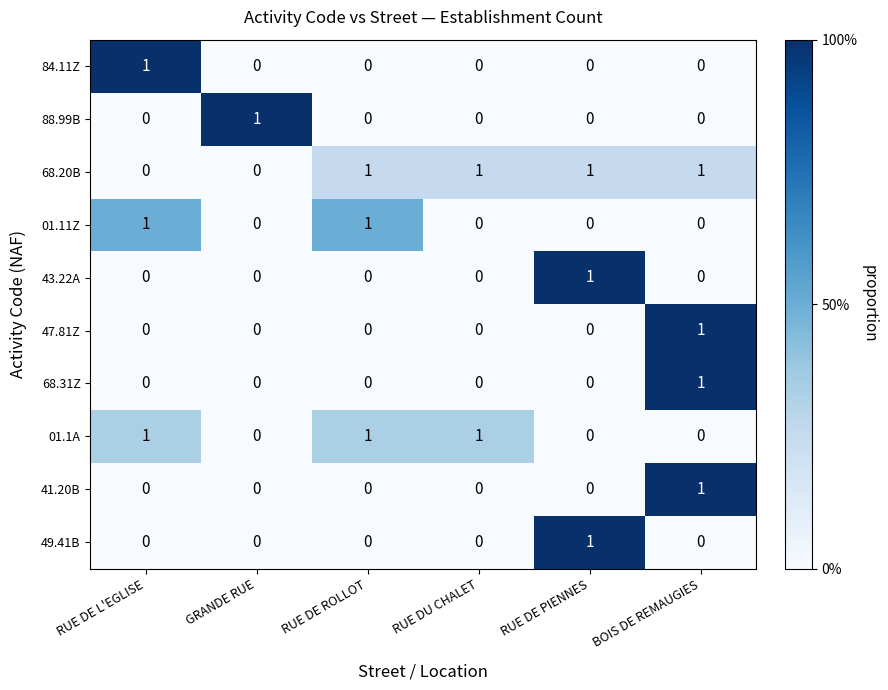

What is the spread (max minus min) of values at BOIS DE REMAUGIES?

1